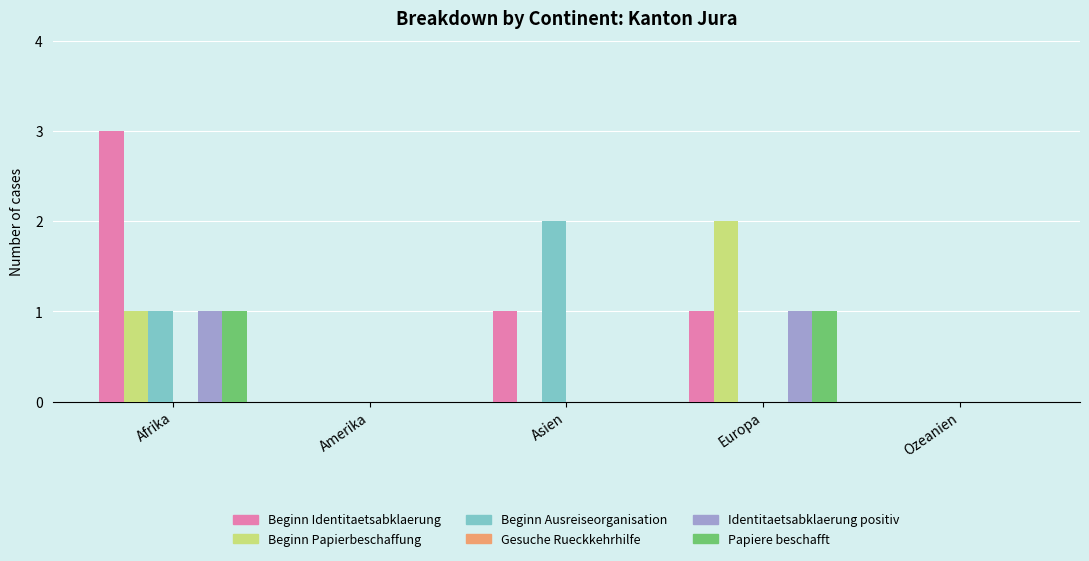

Which series changed the most between Afrika and Ozeanien?

Beginn Identitaetsabklaerung